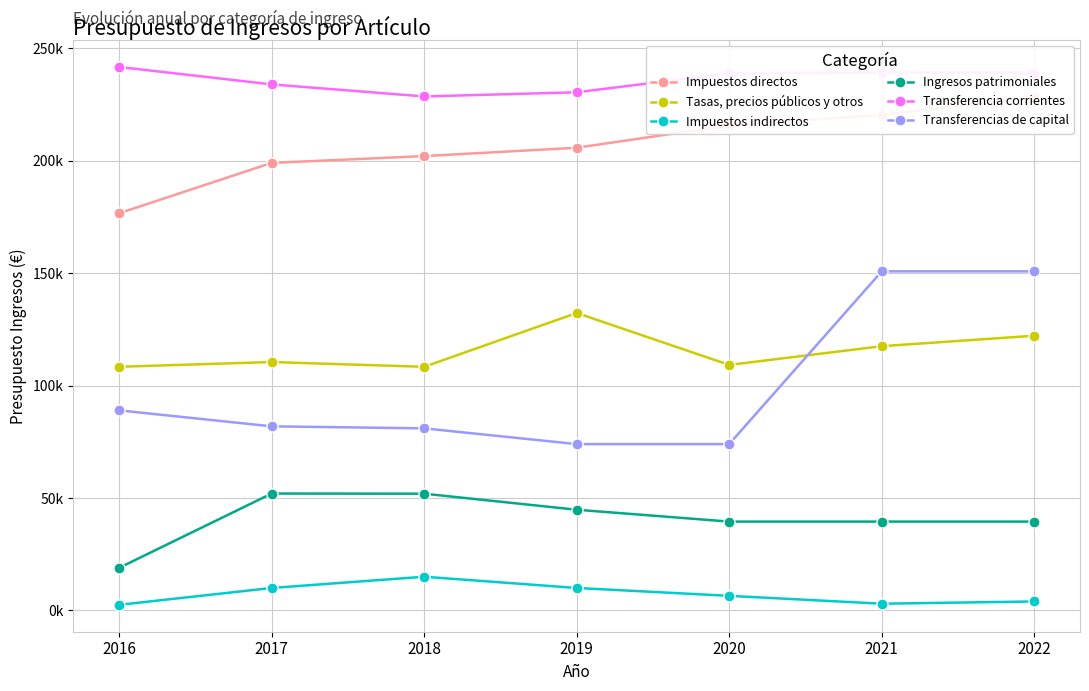

True or false: Impuestos directos has a value of 199084.5 at 2017.

True